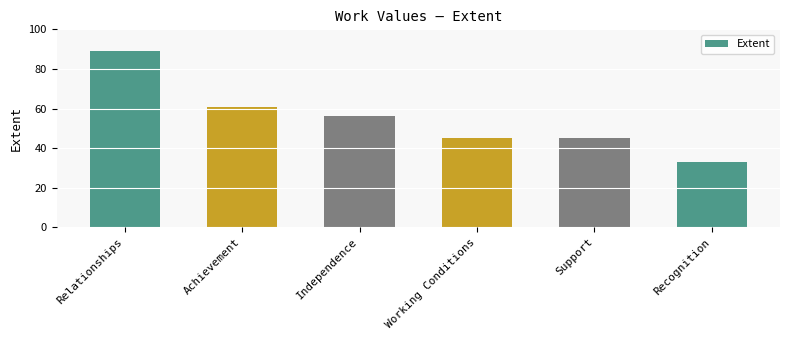

Is it true that the value at Independence is 56?

True